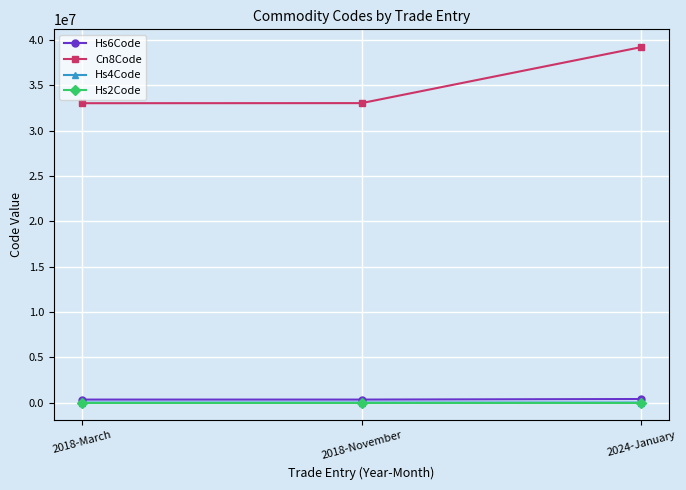

What is the greatest value displayed?

39233010